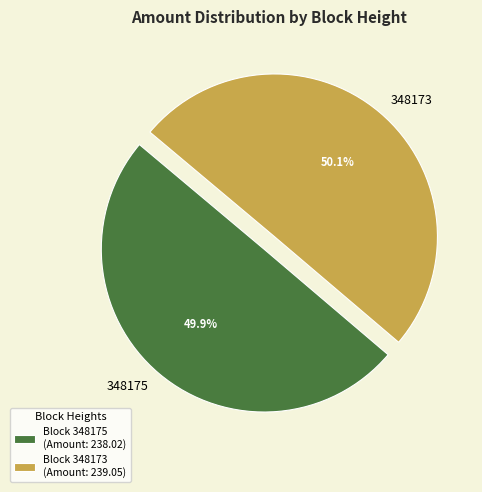

What portion of the pie excludes 348173?

49.9%